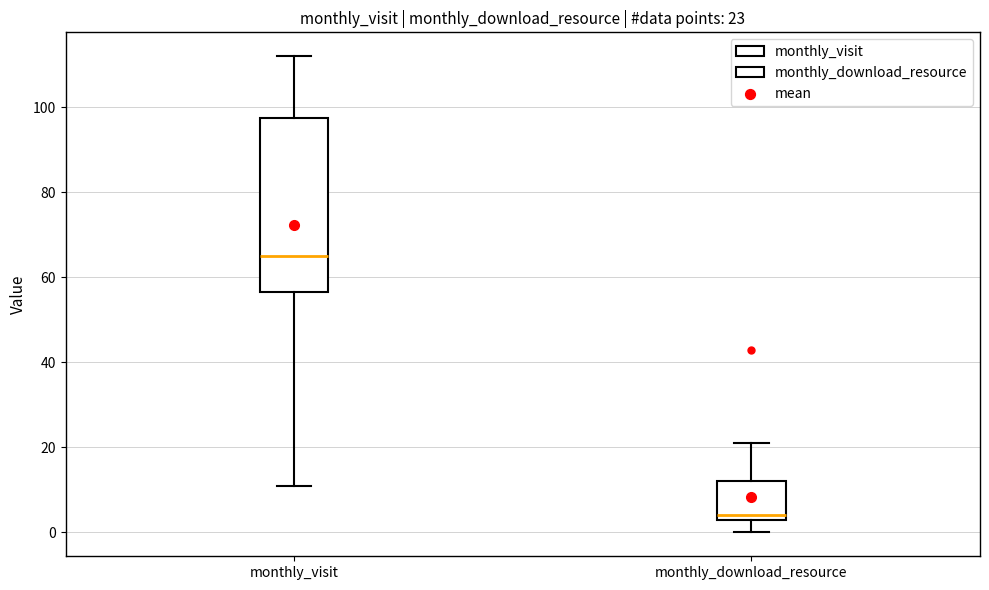

Which box's median line is the lowest?

monthly_download_resource